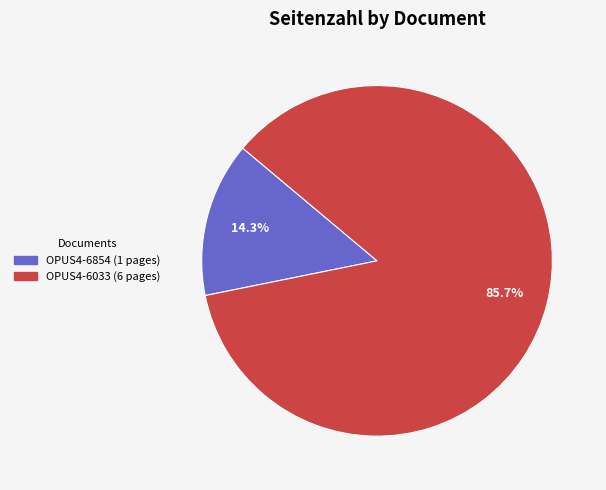

Is there a majority slice in this chart?

Yes